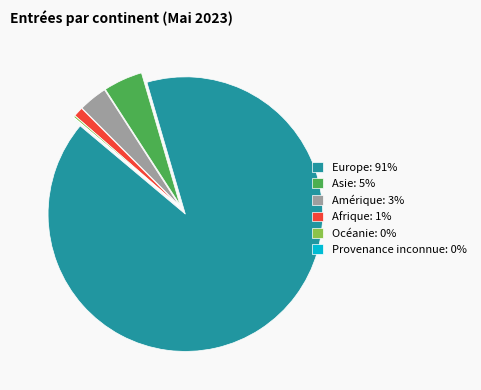

Is there any slice that represents more than half of the pie?

Yes